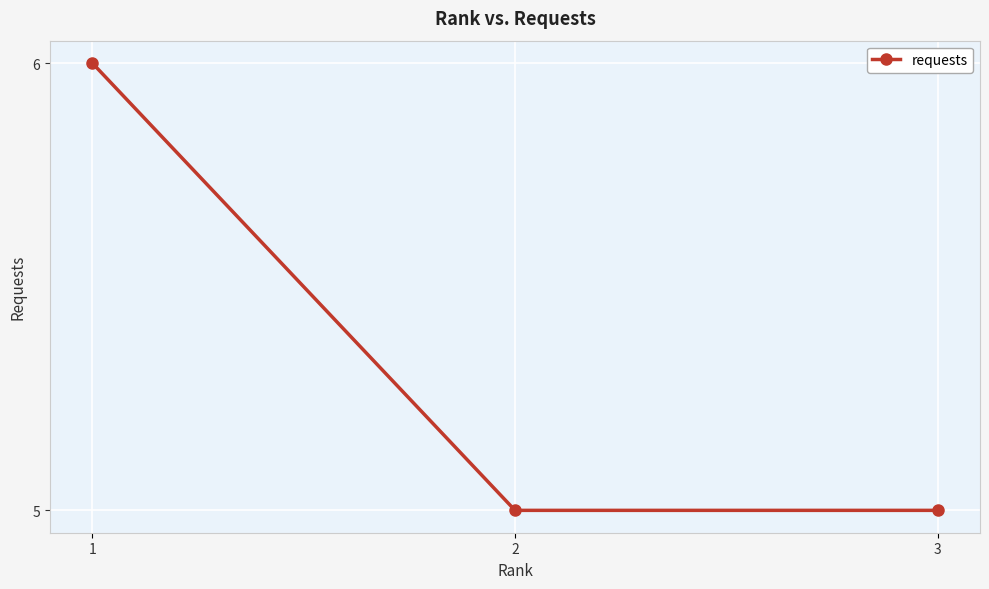

What is the greatest value displayed?

6